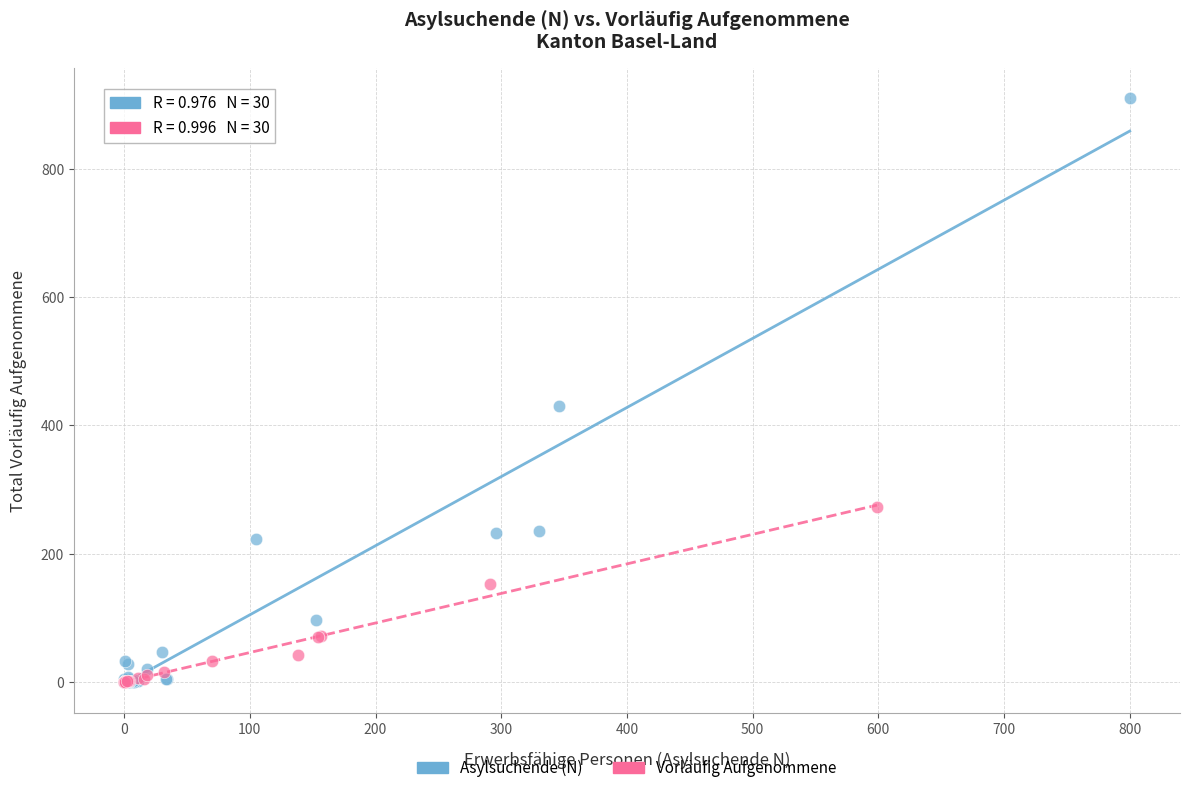

Which series has the widest spread of Y values?

Asylsuchende (N)